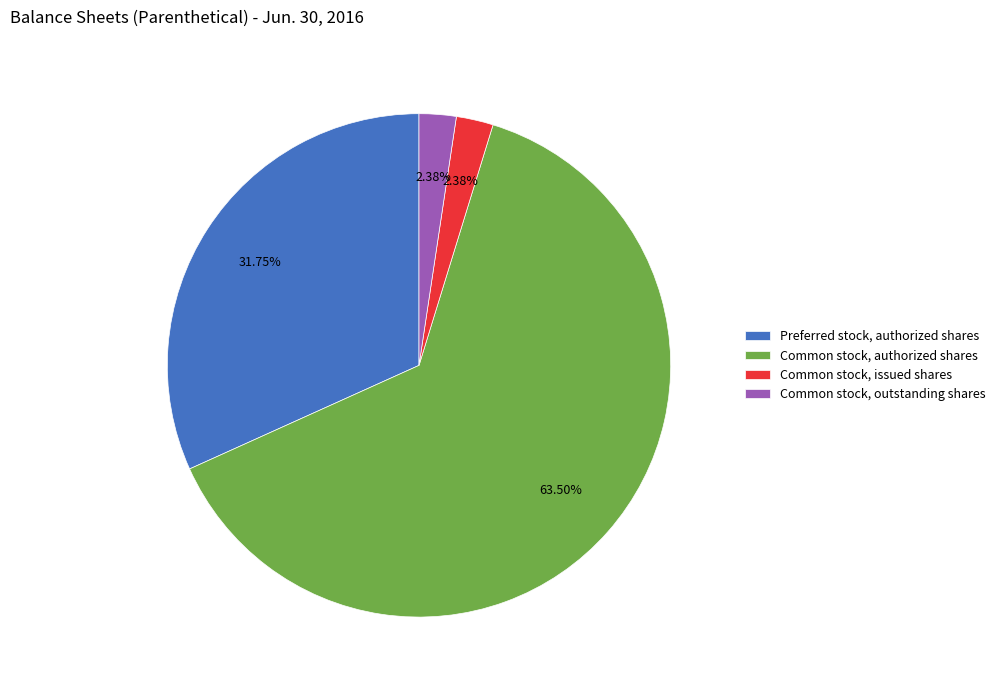

How many slices are in this pie chart?

4